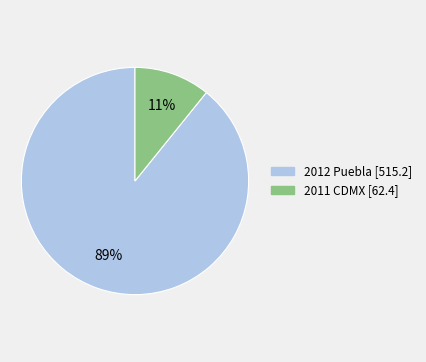

To the nearest percent, what is the difference between the largest and smallest slice percentages?

78%